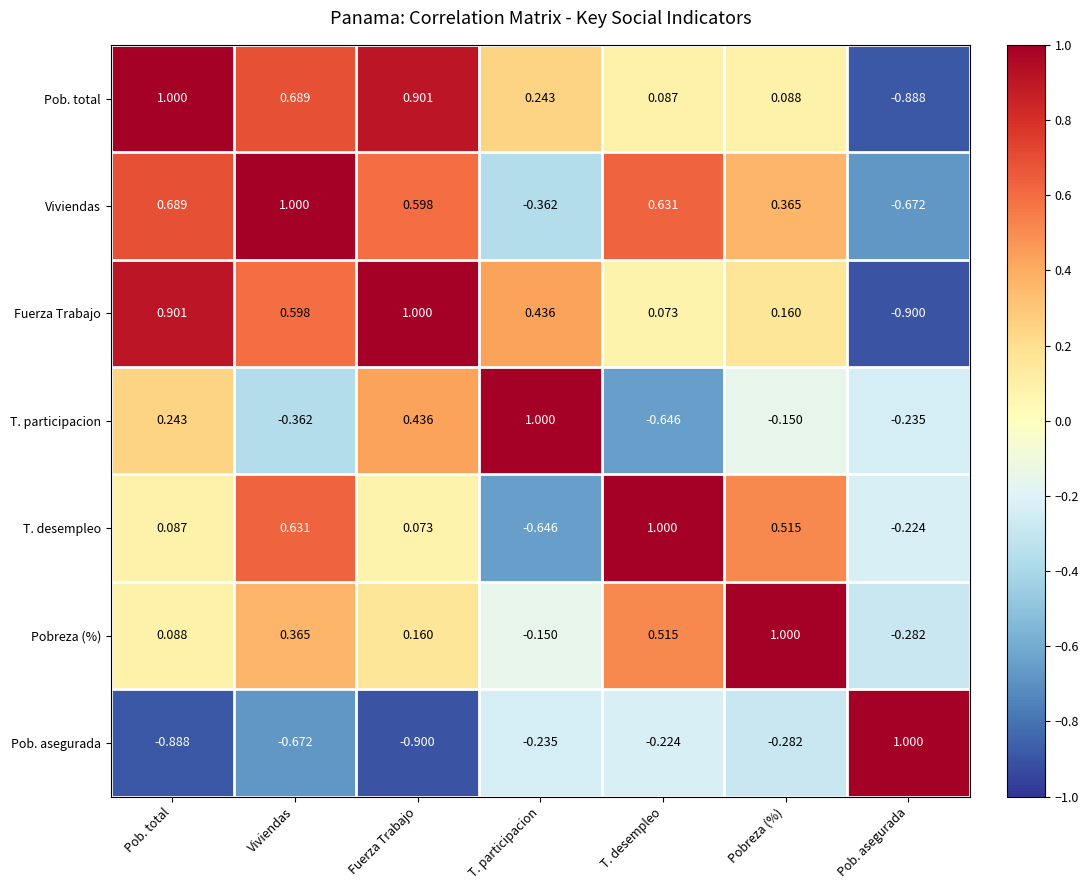

What is the difference between the highest and lowest values at T. participacion?

1.6